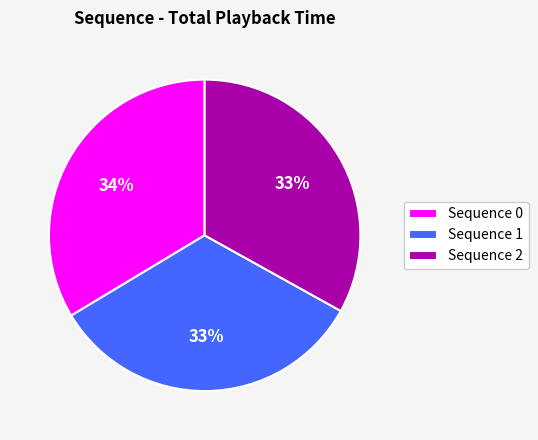

Do Sequence 1 and Sequence 2 together represent more than half of the pie?

Yes